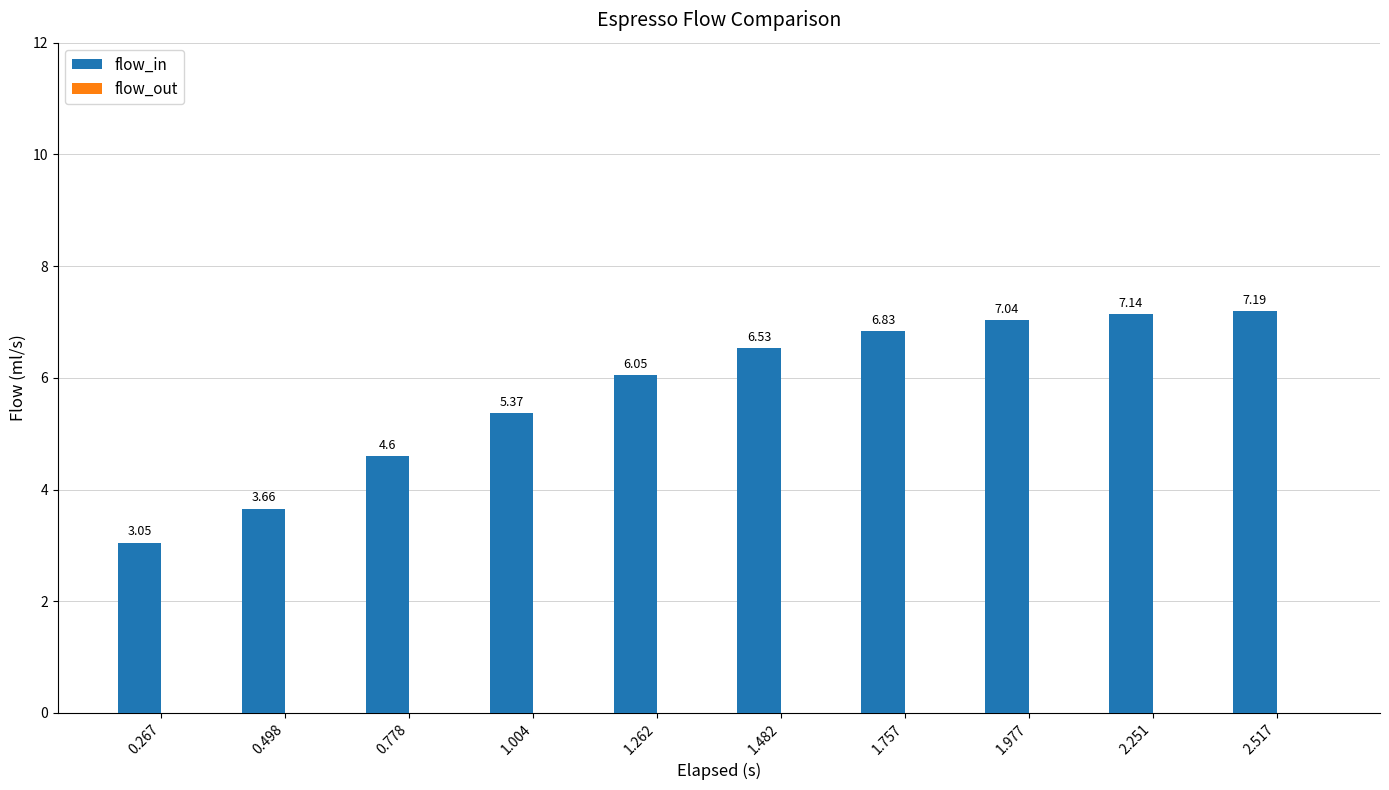

What is the change in value from 0.267 to 1.757?

+3.8